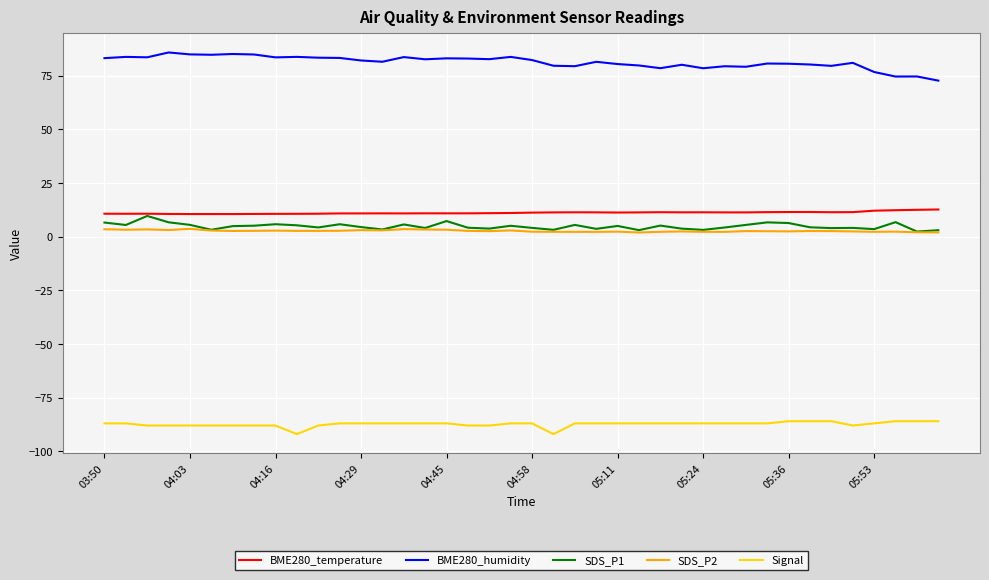

What is the maximum value for SDS_P1?

9.6